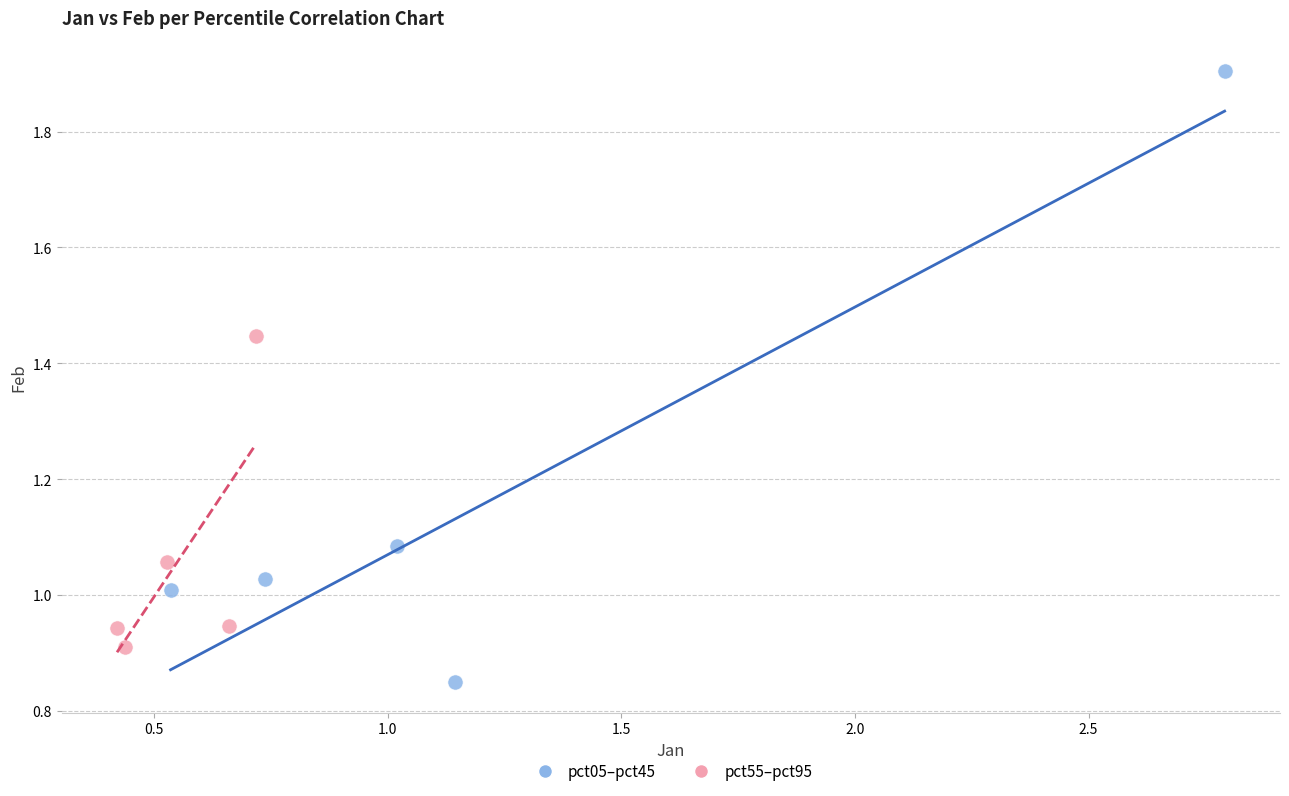

What are all the series names shown in the legend?

pct05–pct45, pct55–pct95